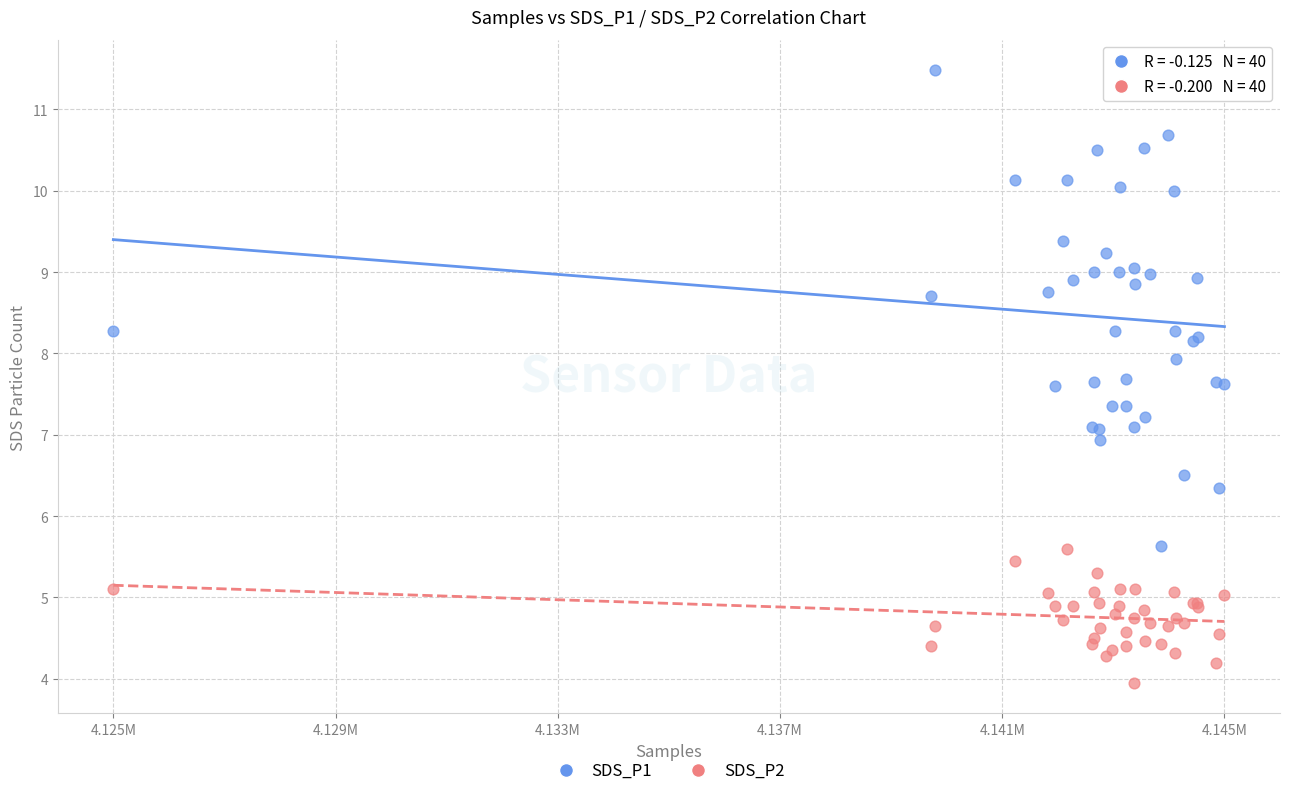

Which series contains the lowest Y value?

SDS_P2